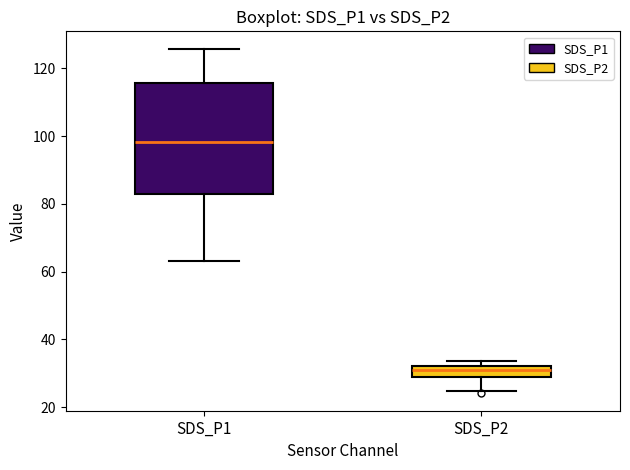

Reading left to right, transcribe this box plot: for each box, give where its median line is, the range the box spans, and where its two whiskers end, as read against the y-axis. The values are not printed on the chart, so give them approximately, as read against the axis.

SDS_P1: median 98, box 84 to 116, whiskers 64 to 126
SDS_P2: median 30, box 28 to 32, whiskers 24 to 34